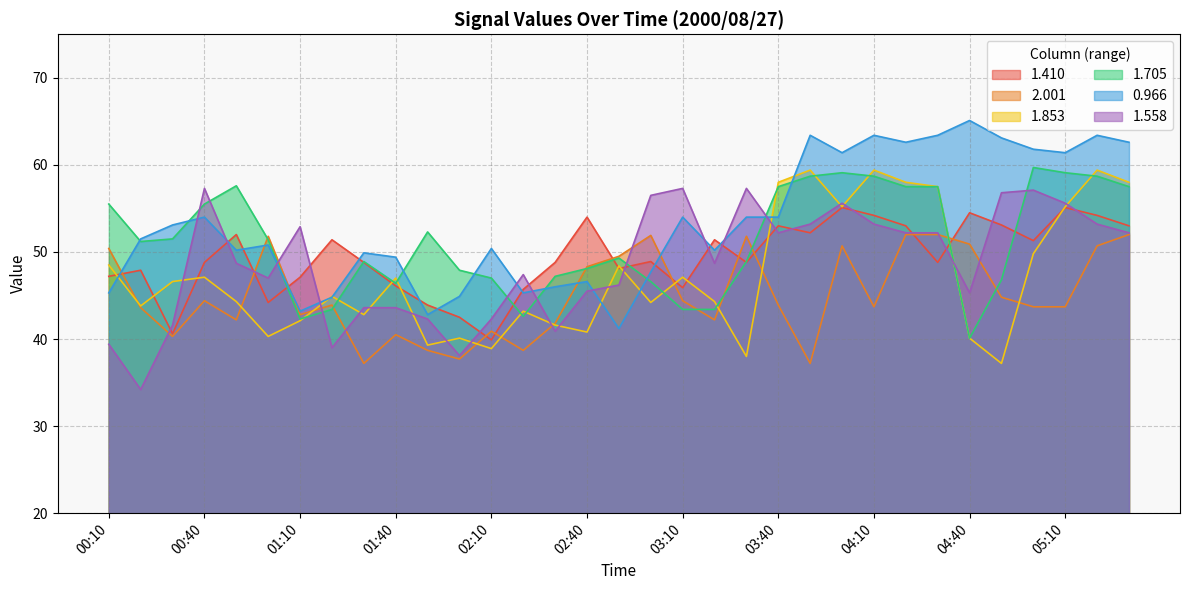

Which series has the largest total across all categories?

0.966